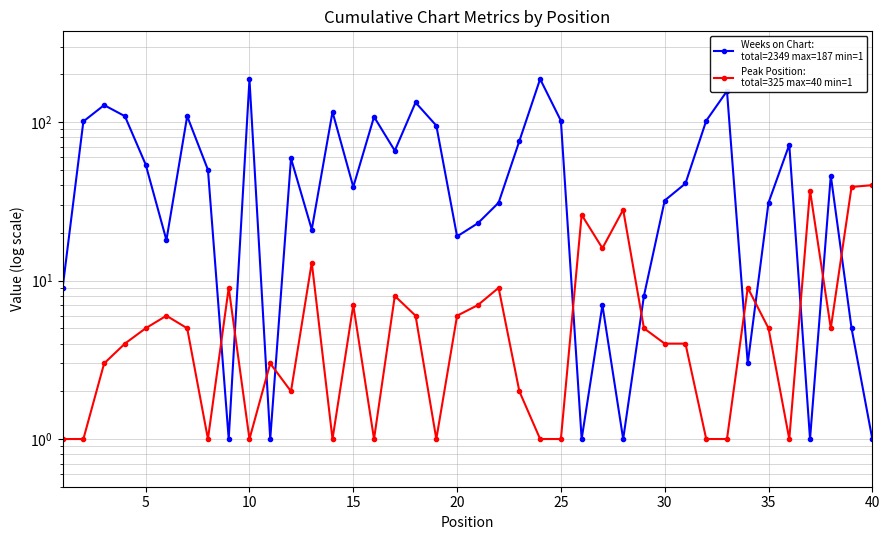

Is it true that Peak Position equals 12 at 27?

False